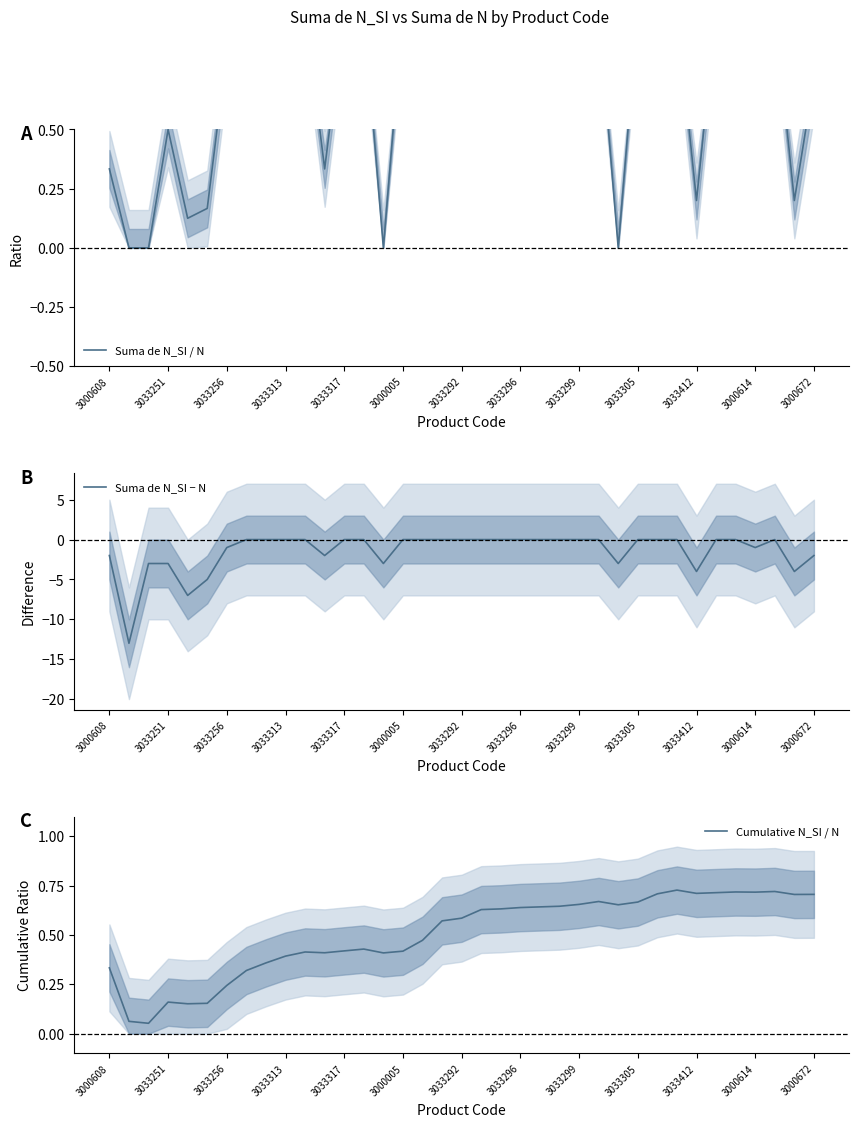

Is it true that Suma de N_SI − N equals -7 at 3000005?

False